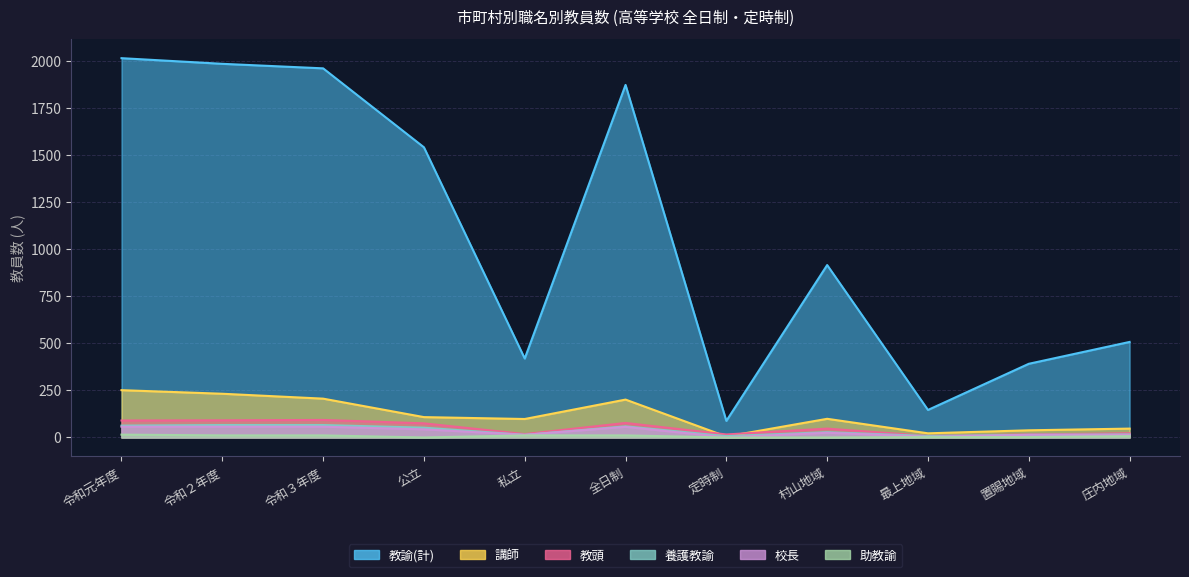

Is the value of 教頭 at 村山地域 greater than the value of 教諭(計) at 公立?

No